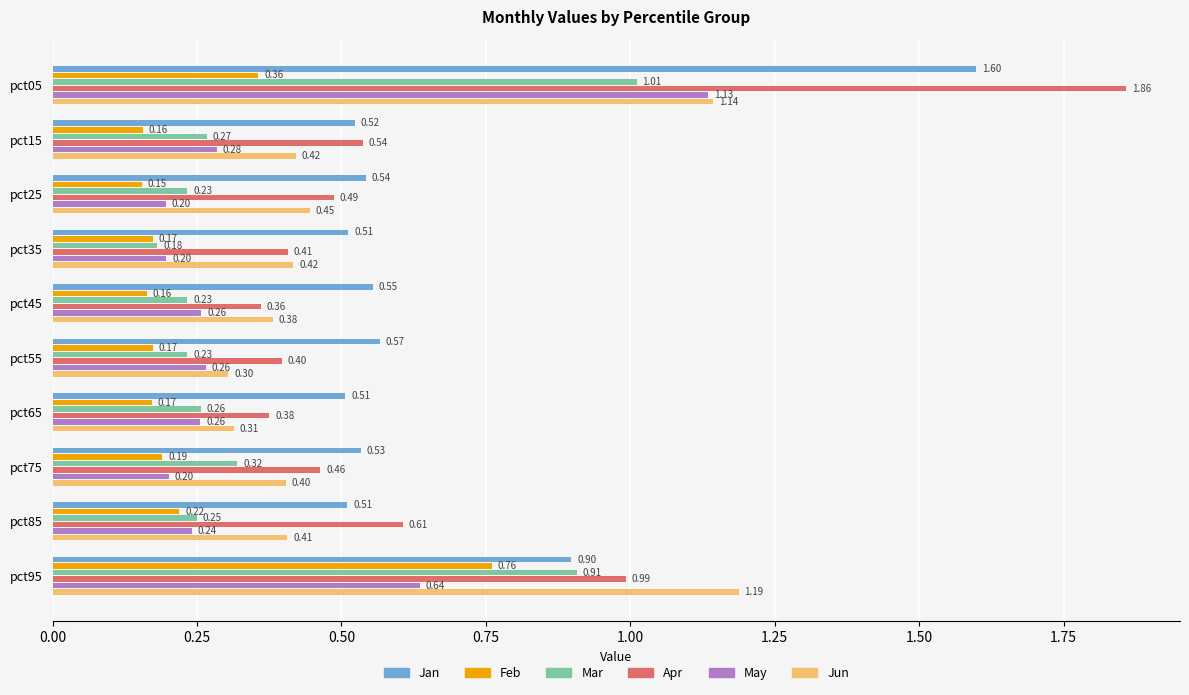

What is the sum of all Jan values?

6.7